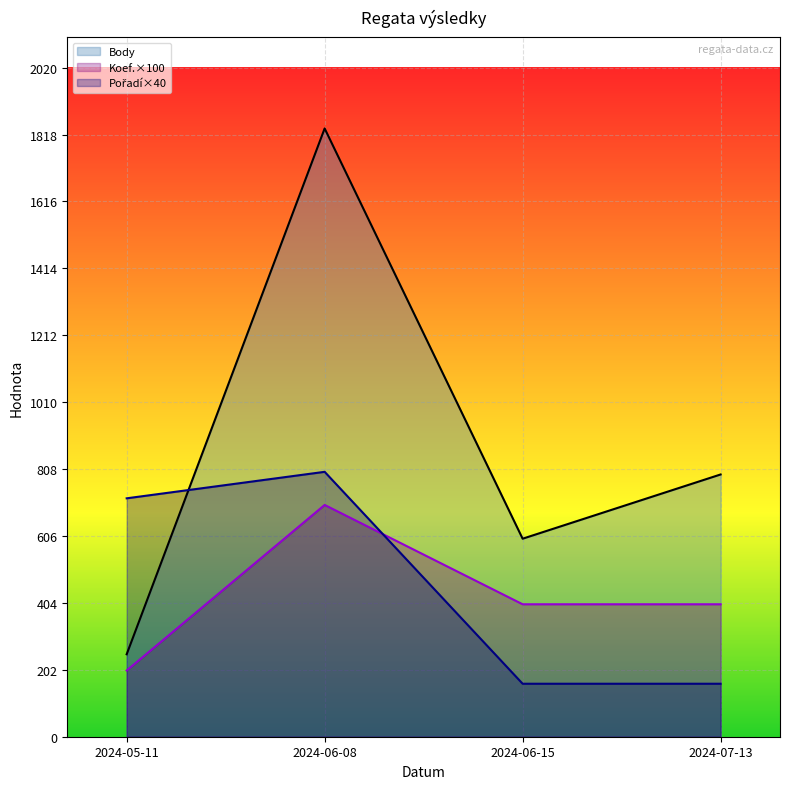

What is the minimum value for Koef.?

200